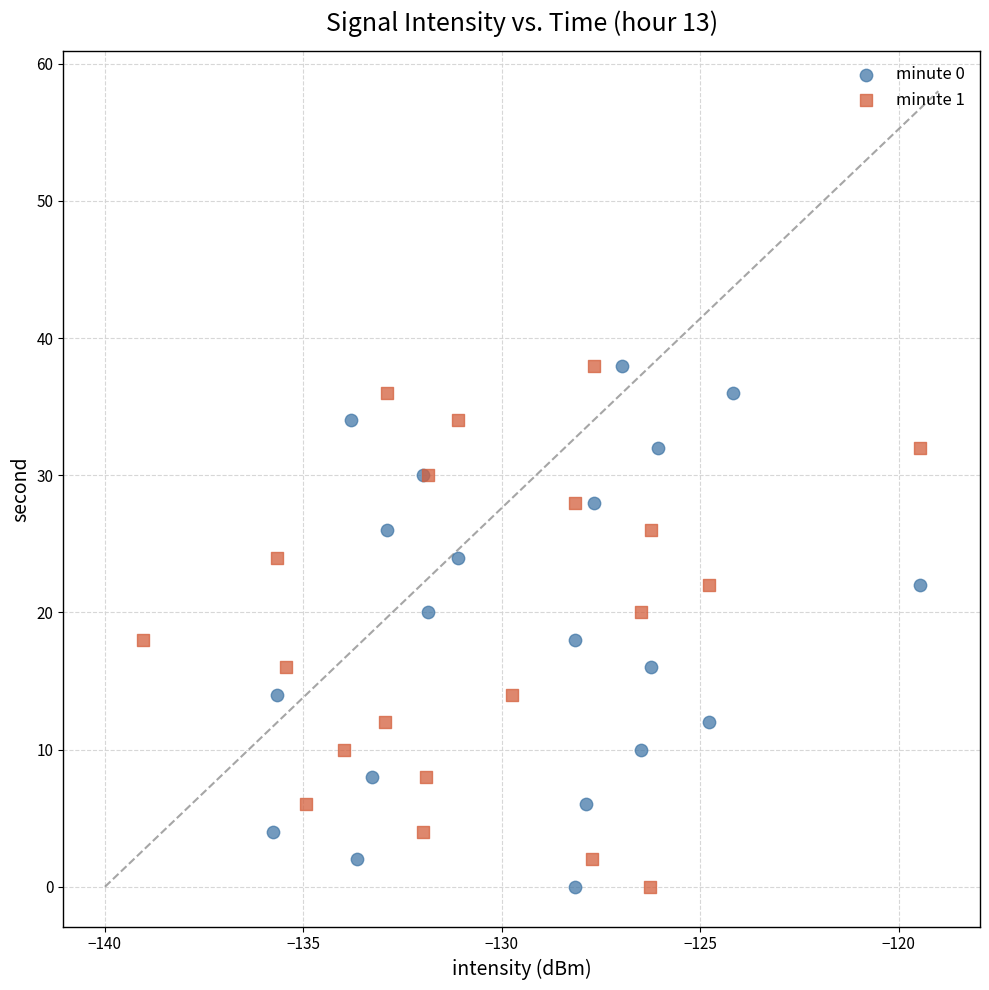

What are all the series names shown in the legend?

minute 0, minute 1